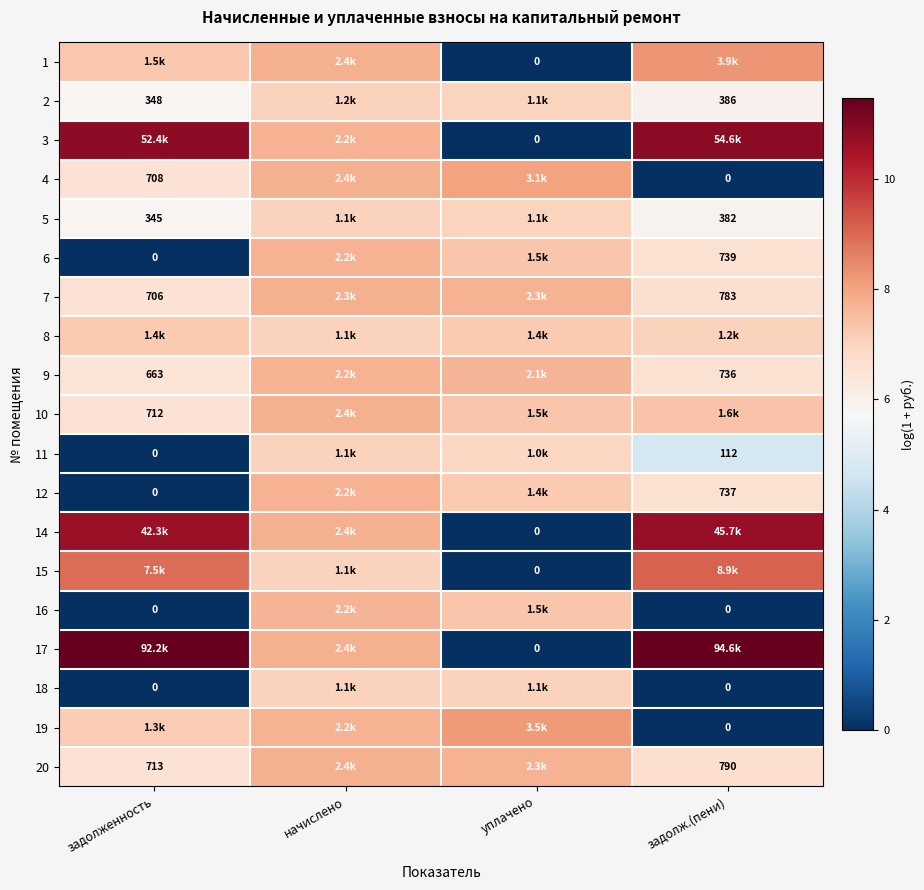

At which label does 14 first exceed 10?

задолженность